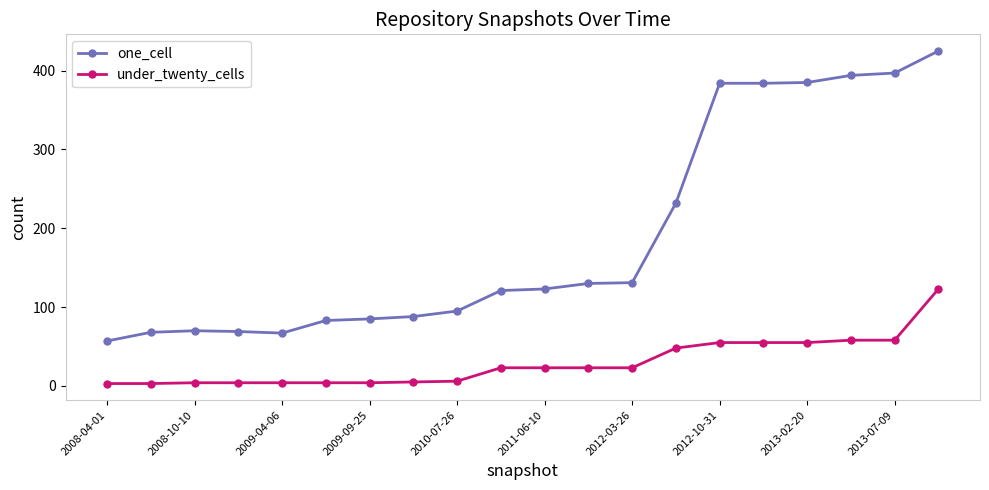

Rank the series by their maximum value, from lowest to highest.

under_twenty_cells, one_cell